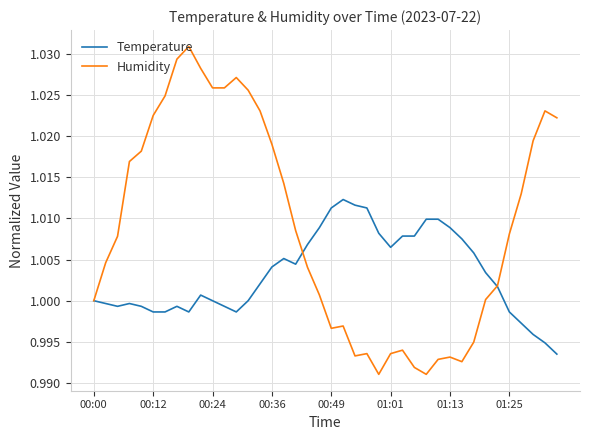

Which series has the largest range (max minus min)?

Humidity